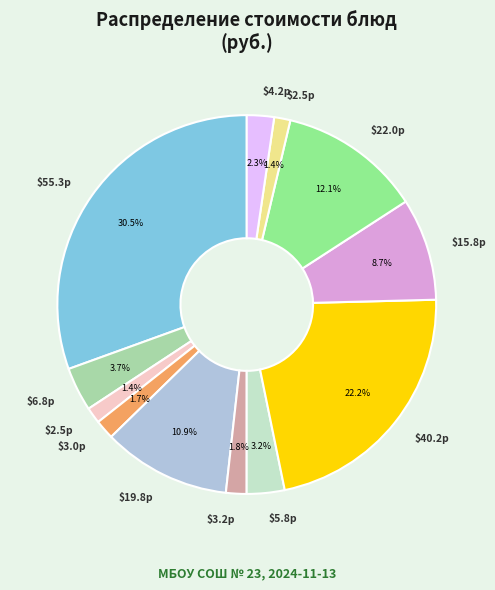

Is there any slice that represents more than half of the pie?

No